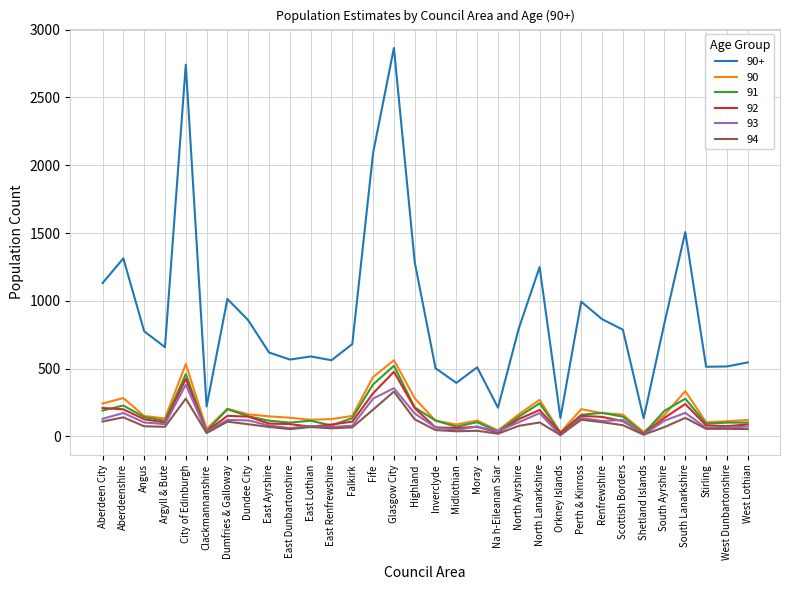

True or false: 90 has a value of 128 at East Renfrewshire.

True